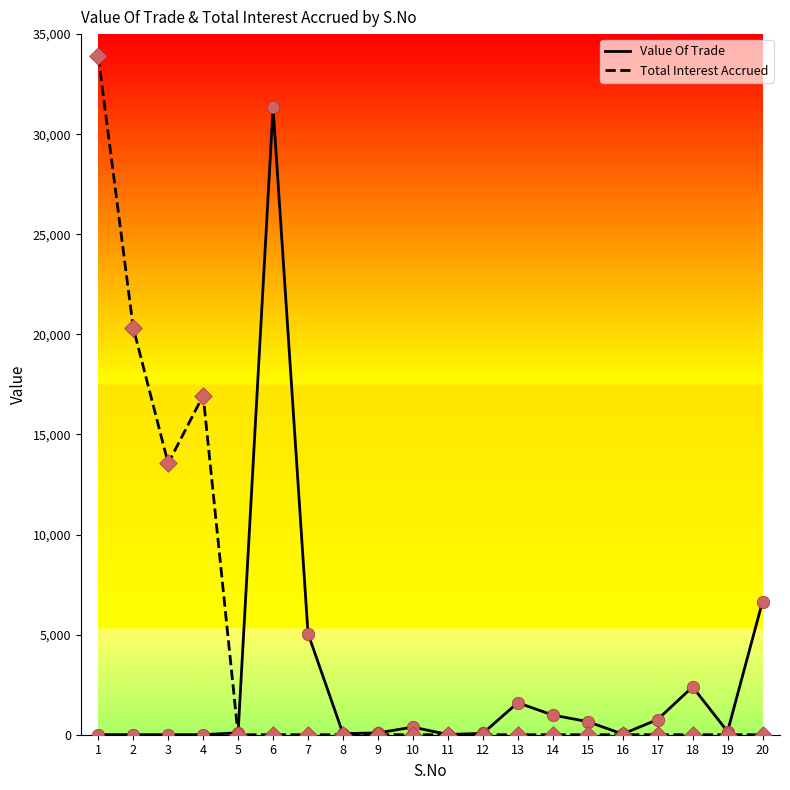

What are all the series names shown in the legend?

Value Of Trade, Total Interest Accrued